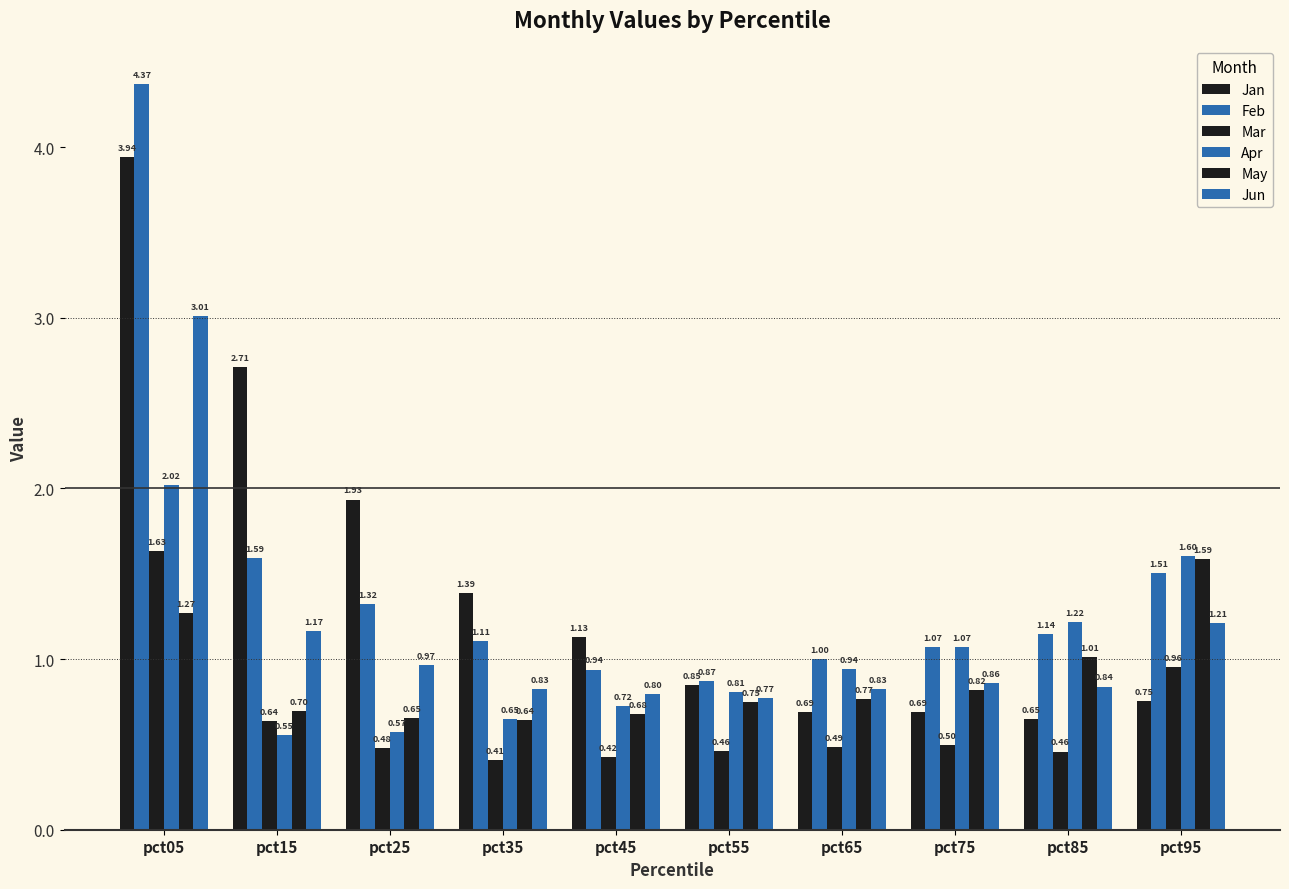

What is the highest value of the Jun series?

3.0